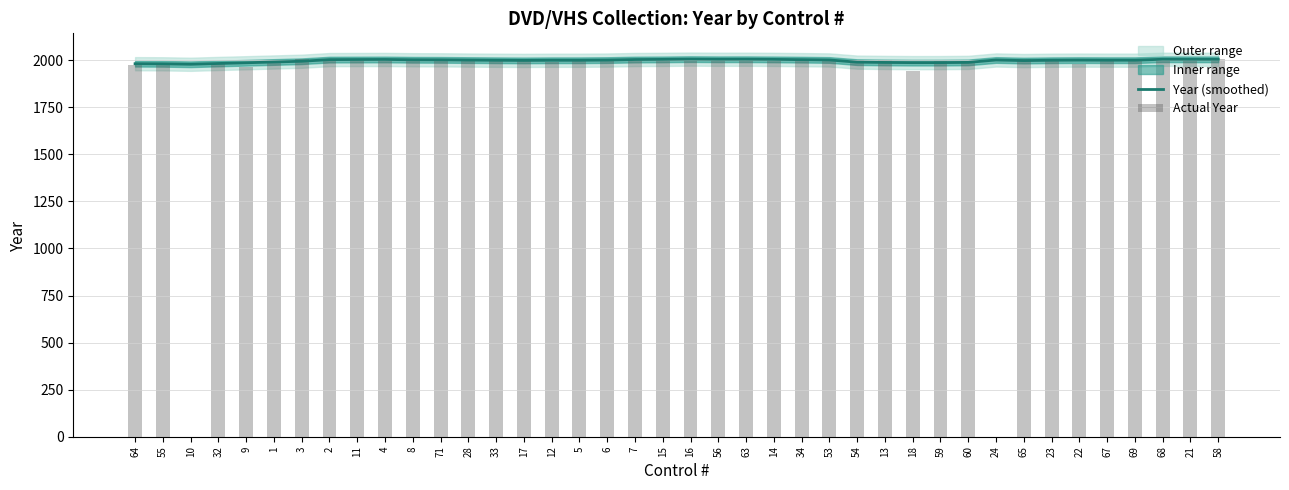

What is the label of the 29th bar from the left?

18